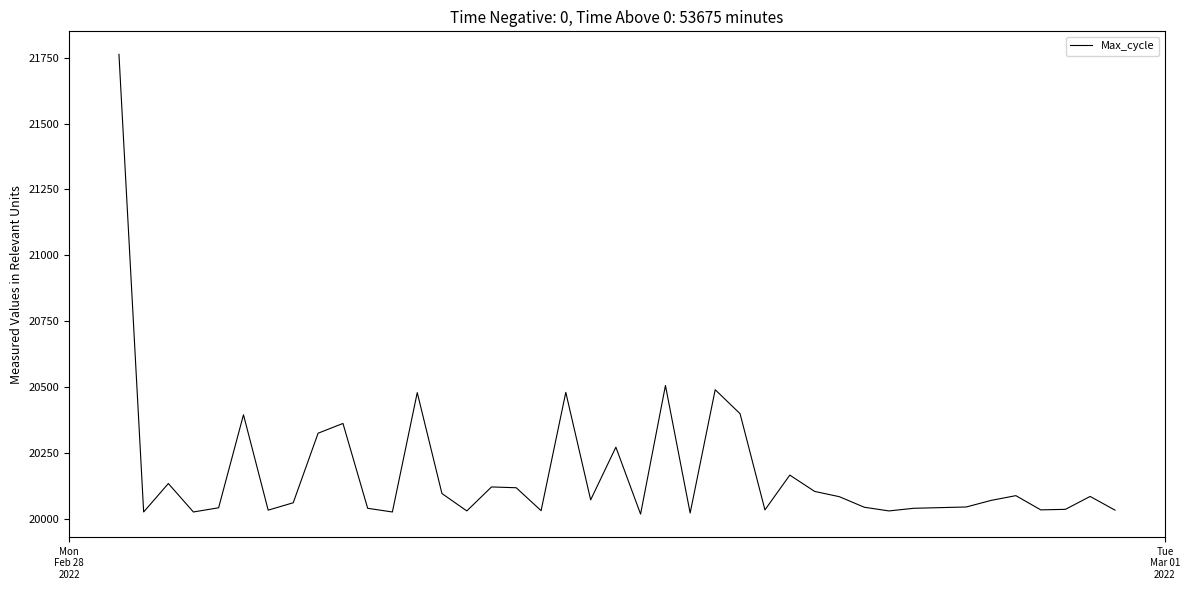

True or false: there are more than 1 points higher than both neighbors.

True